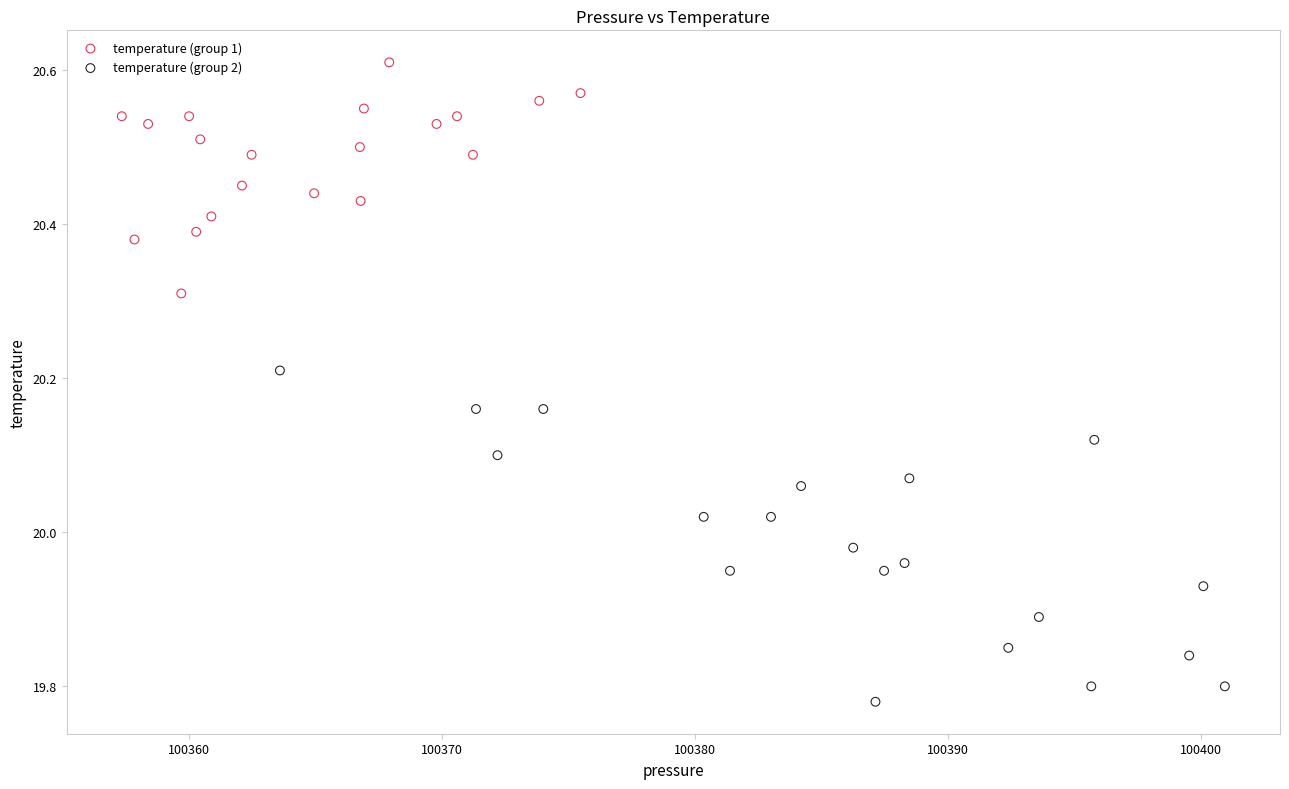

Which series reaches the minimum Y coordinate?

temperature (group 2)